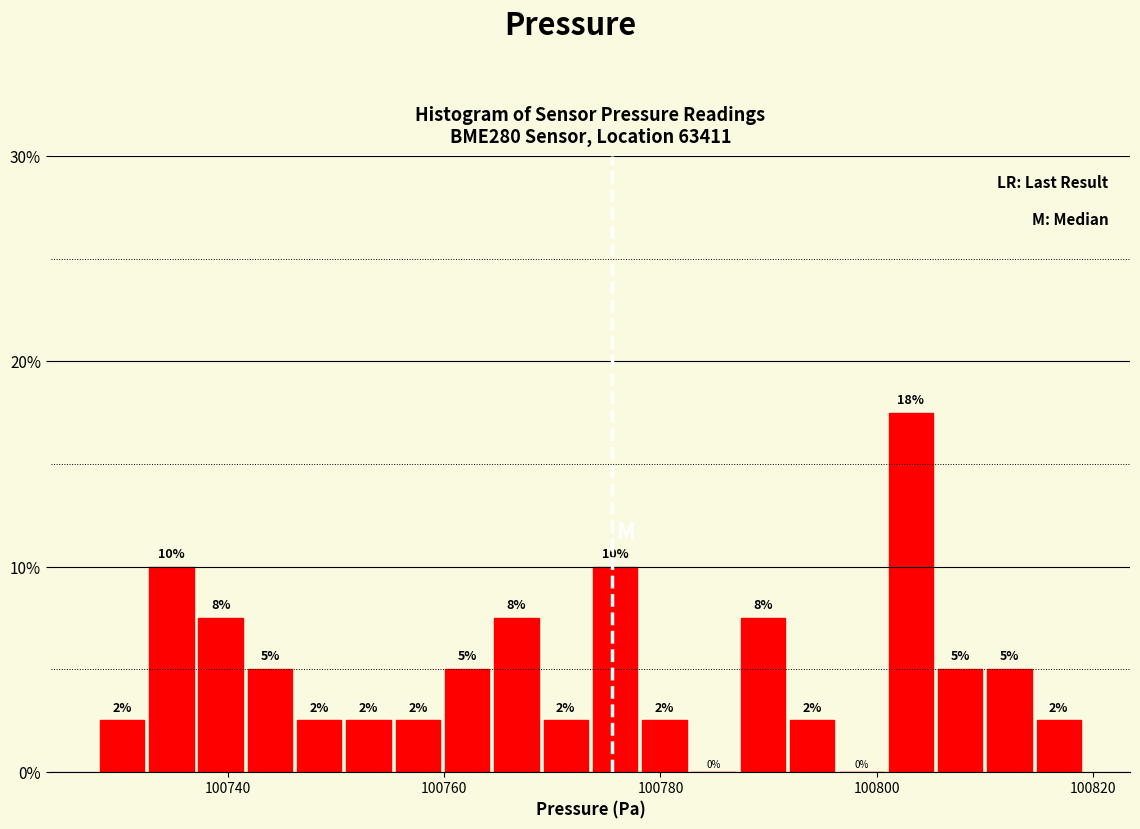

Read against the x-axis, roughly where is the centre of the tallest bar?

100804